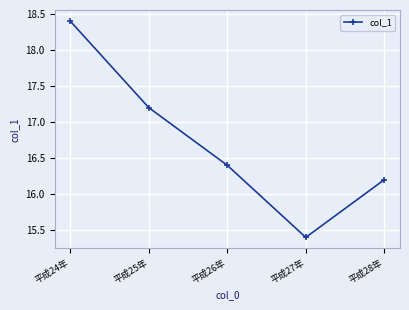

What is the minimum value shown in the chart?

15.4